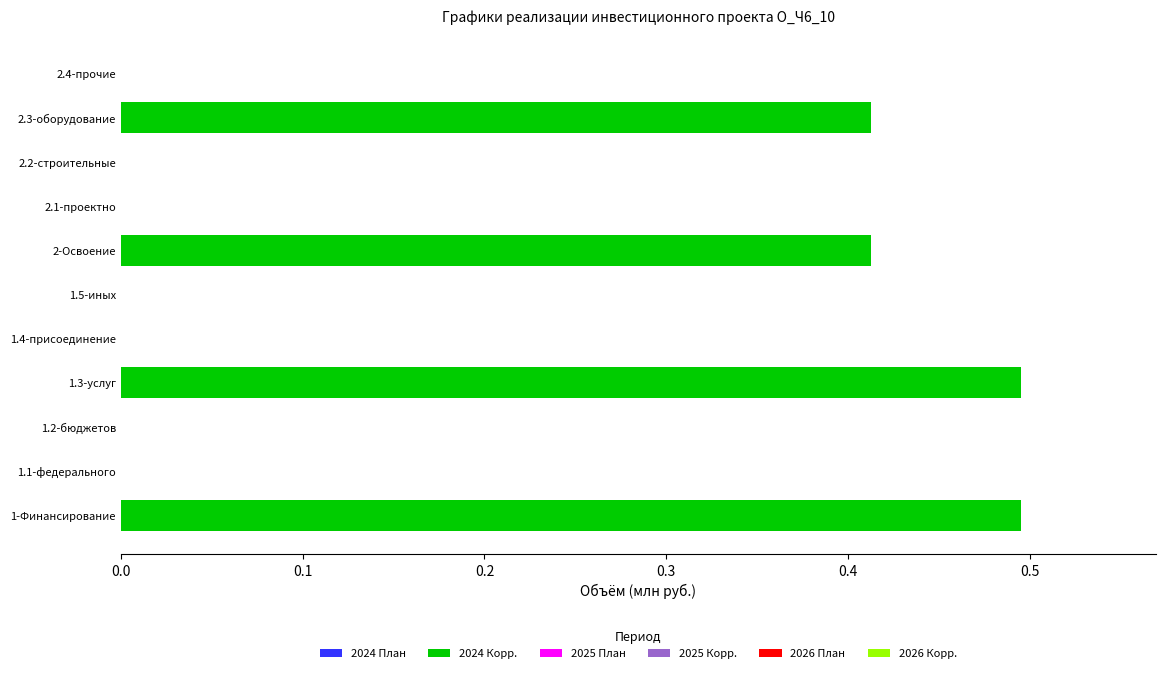

True or false: the data shows 0.3 at 1.3-услуг.

False